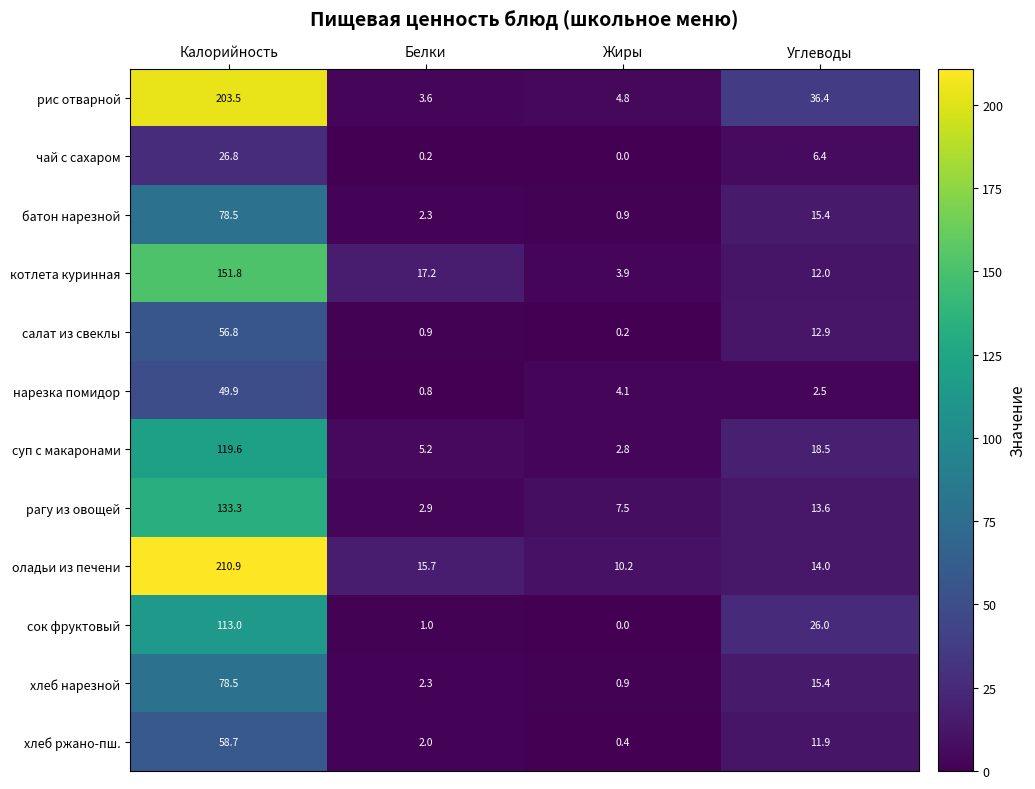

What is the greatest value displayed?

210.9